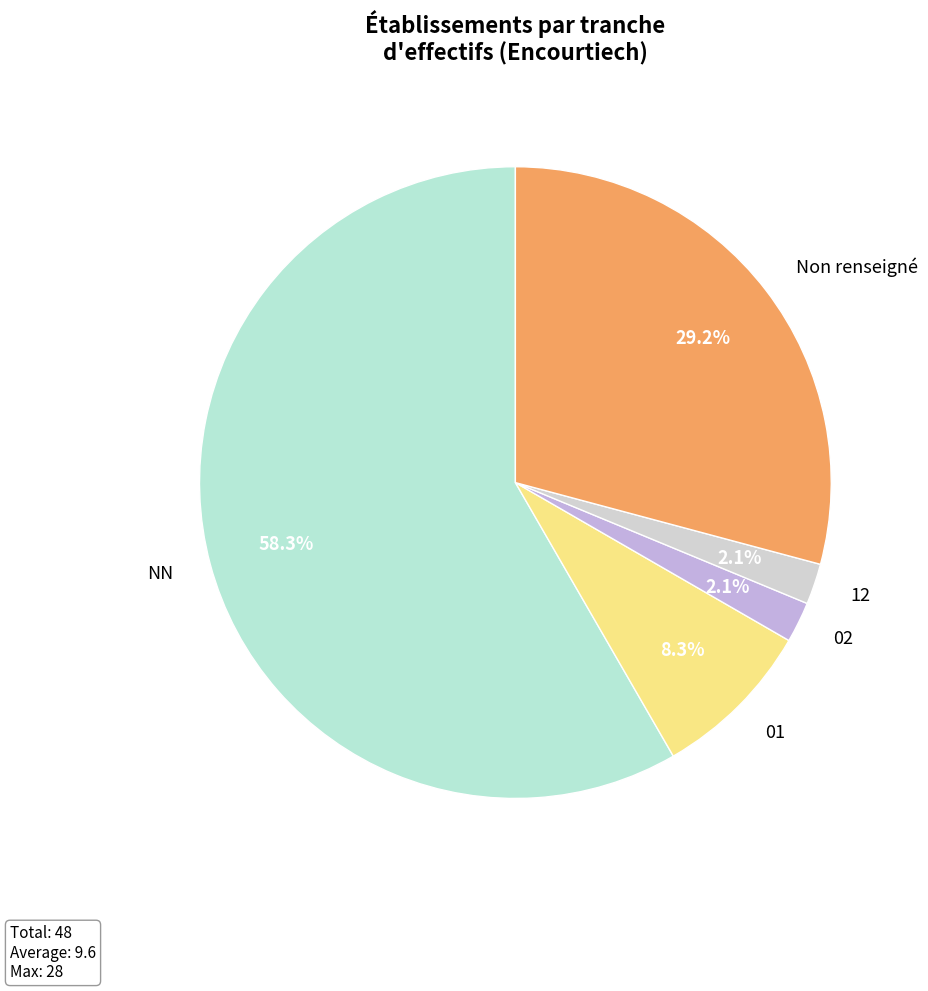

What percentage is NOT represented by 02?

97.9%